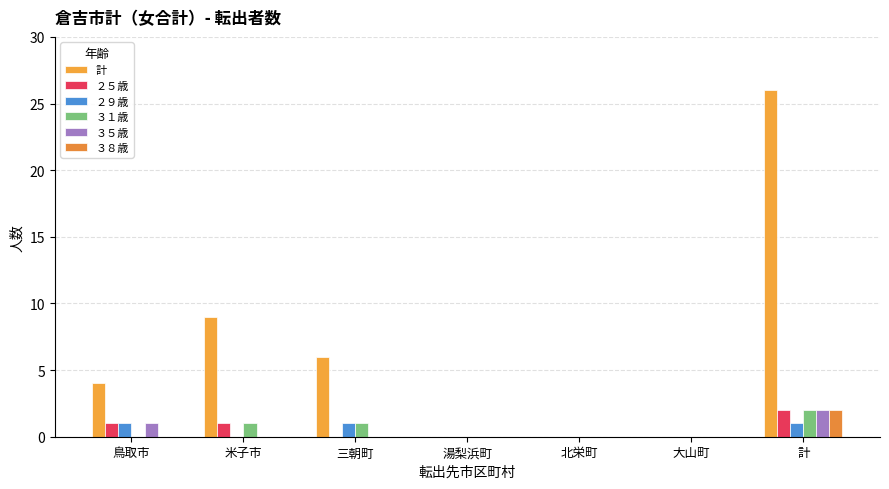

Read the ２５歳 value at 鳥取市.

1